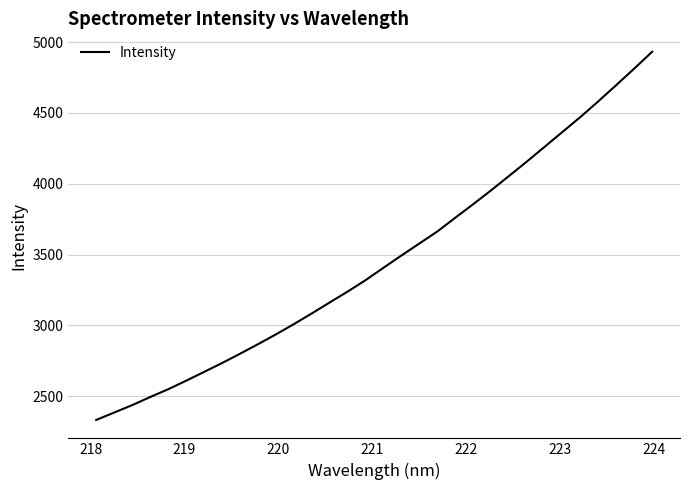

True or false: there are more than 0 points higher than both neighbors.

False